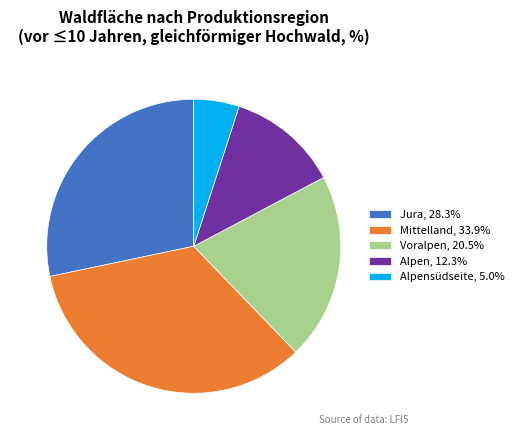

What is the ratio of the value at Voralpen, 20.5% to the value at Alpen, 12.3%?

1.7